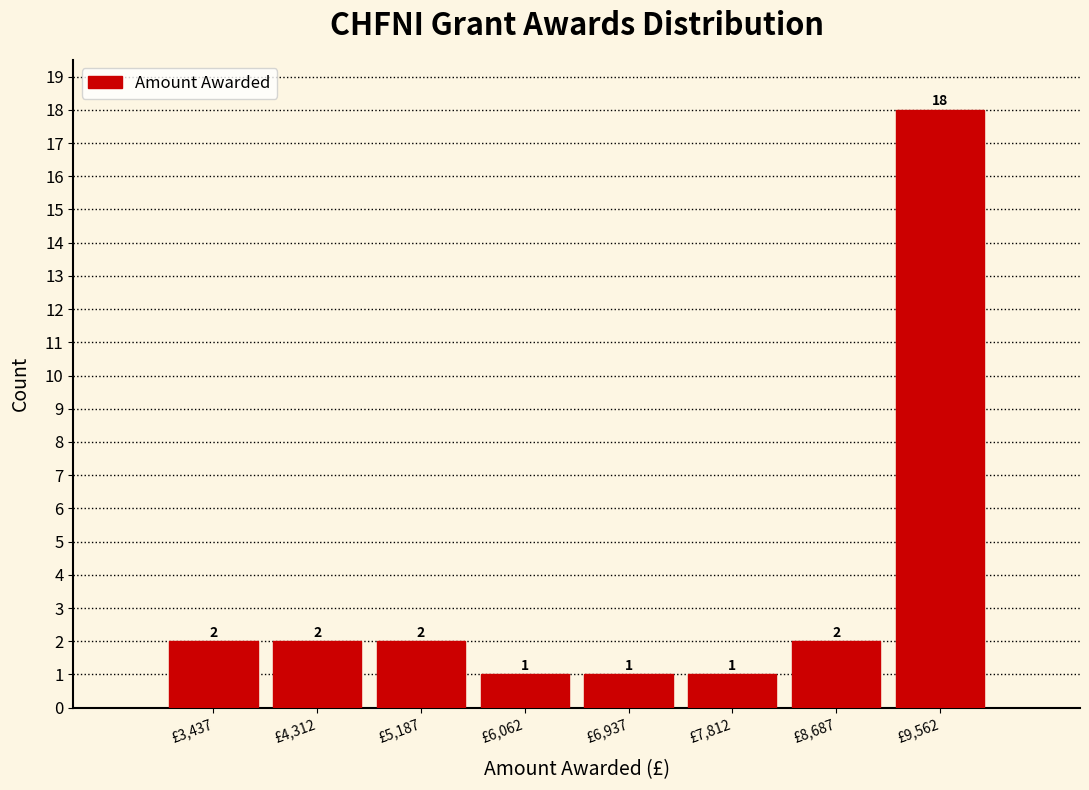

What is the height of the bar covering 6500 to 7400 on the x-axis? The bar edges are not printed on the chart, so give them approximately, as read against the axis.

1